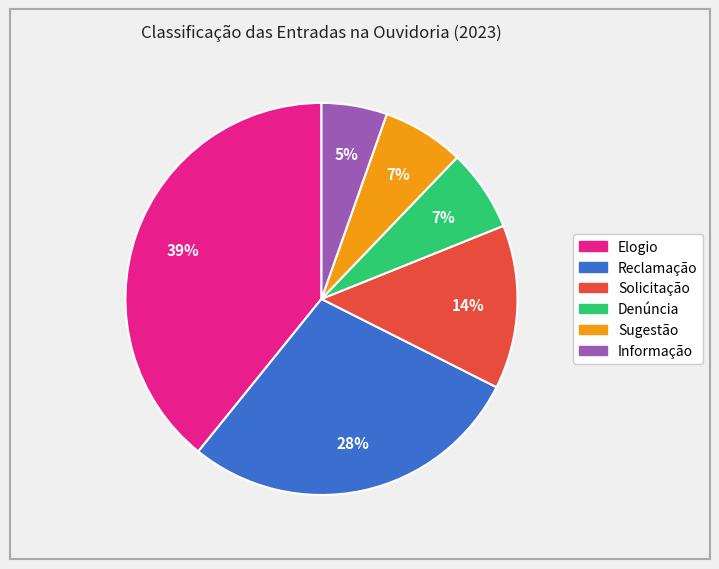

Is the sum of Denúncia and Elogio greater than half?

No